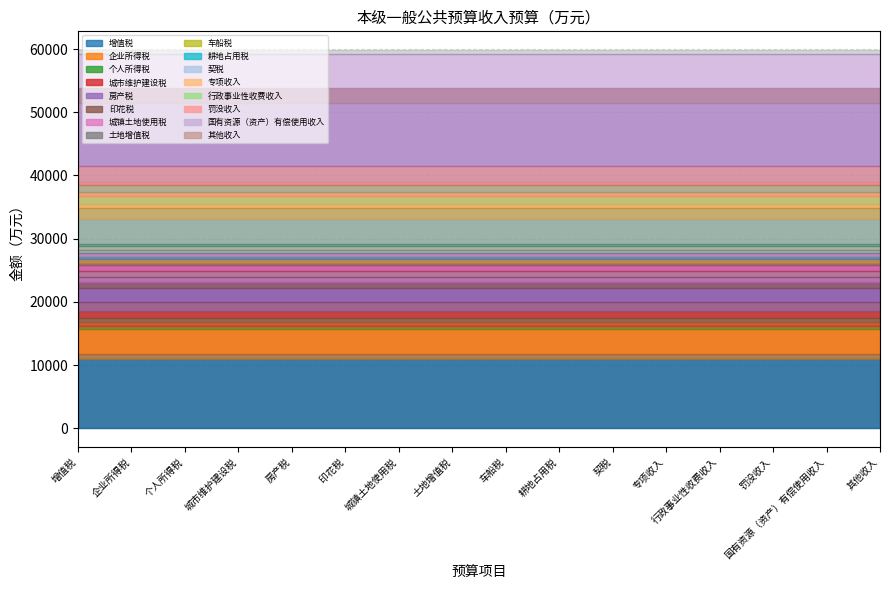

What is the difference between the 本年预算数 values at 房产税 and 耕地占用税?

3544